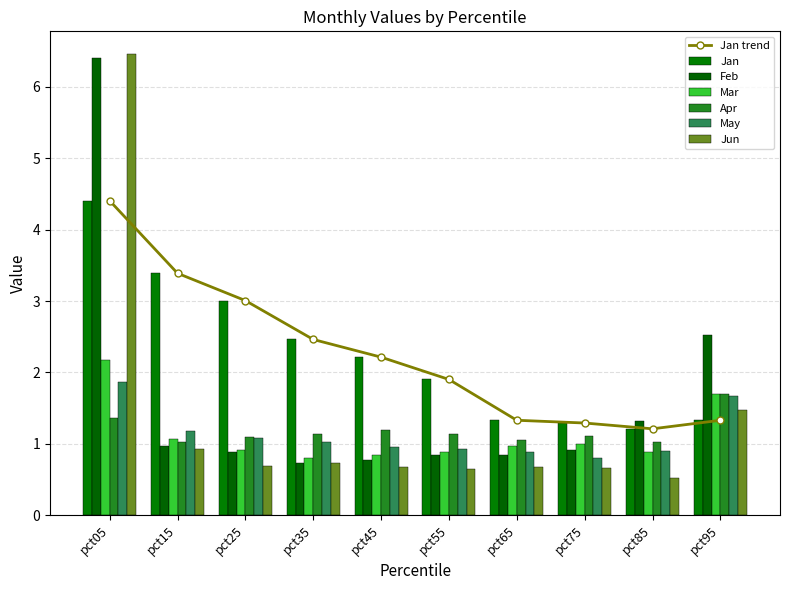

How many values in the Jan series exceed 2?

5